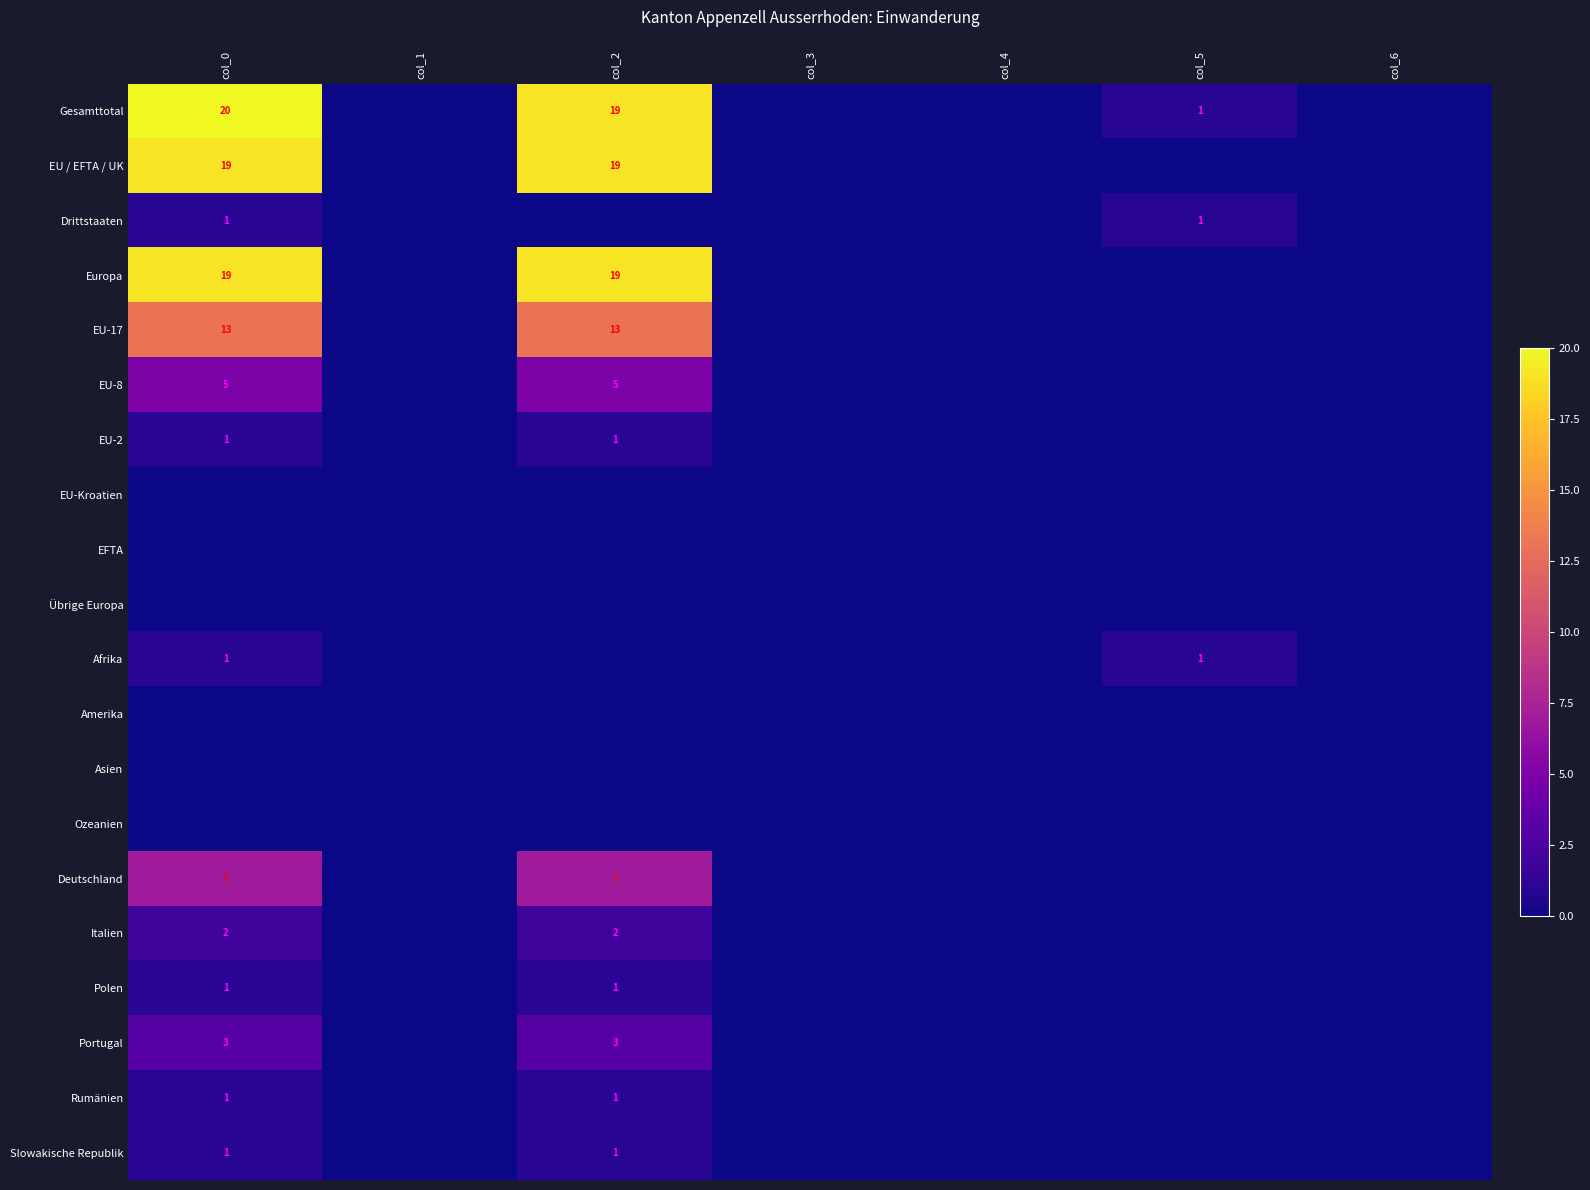

What is the maximum value shown in the chart?

20